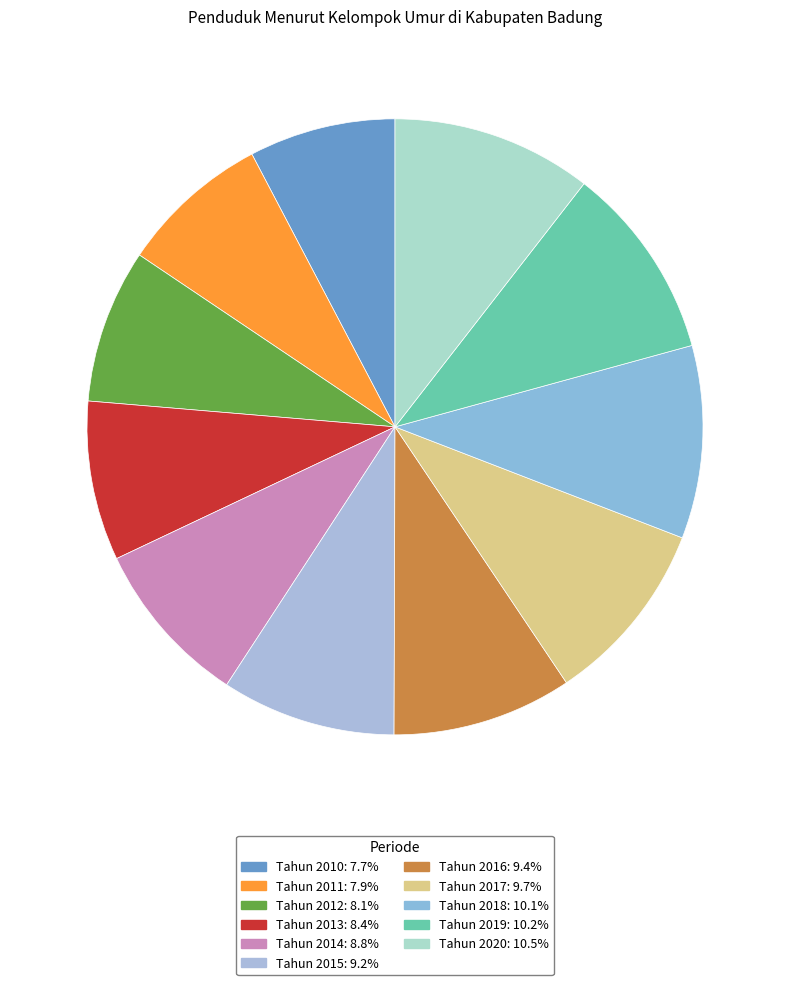

How many segments does this pie chart have?

11